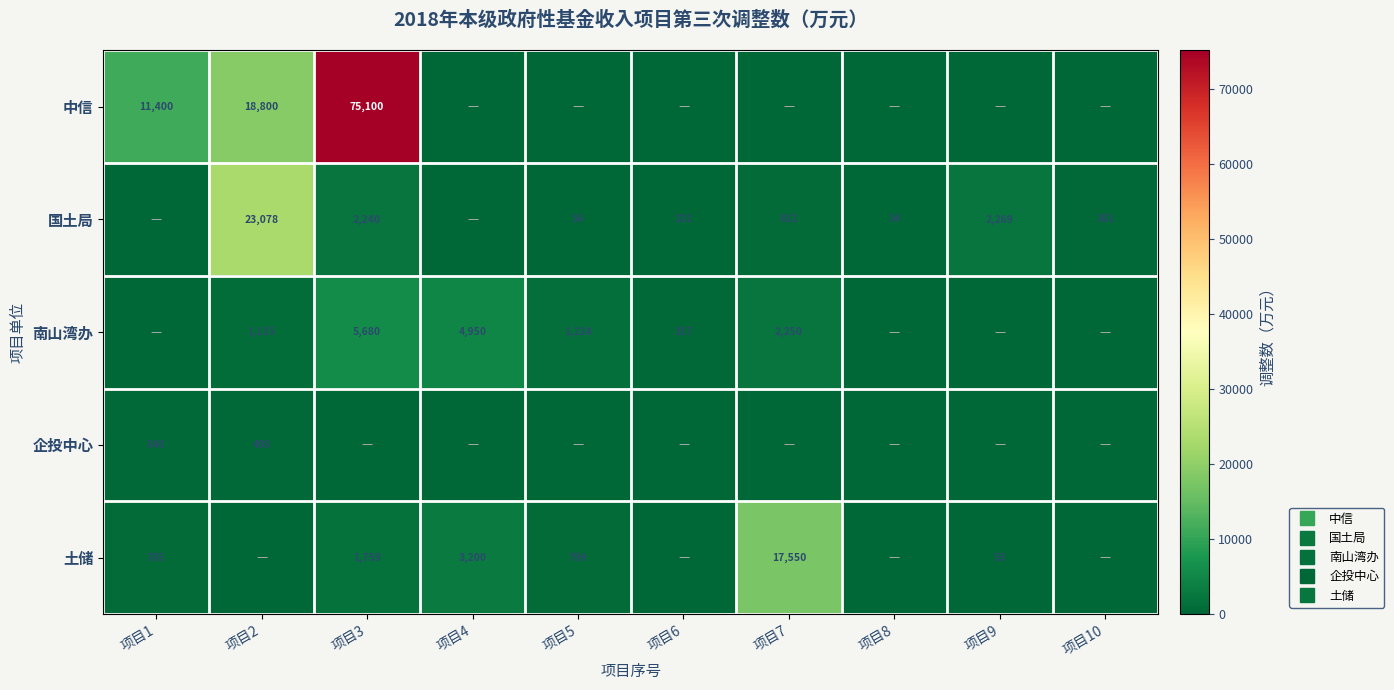

Which series has the widest spread of values?

中信